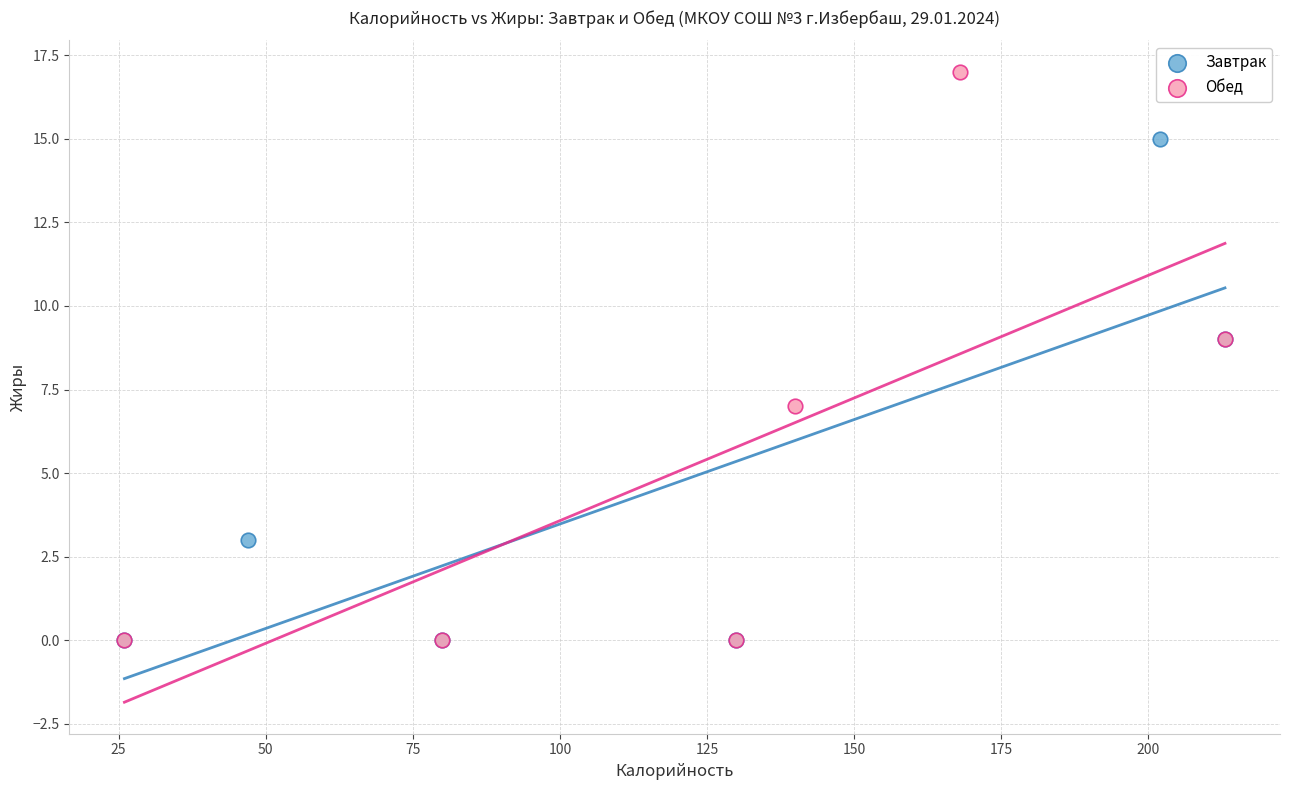

Which series contains the highest Y value?

Обед